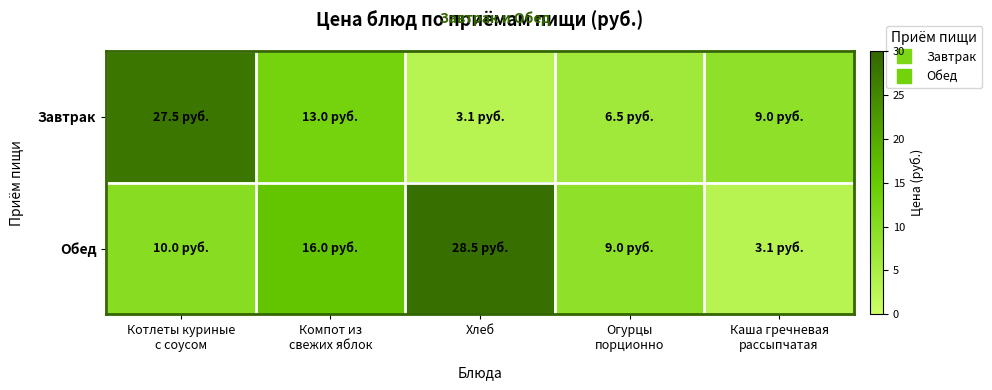

What is the difference between the highest and lowest values at Огурцы
порционно?

2.5